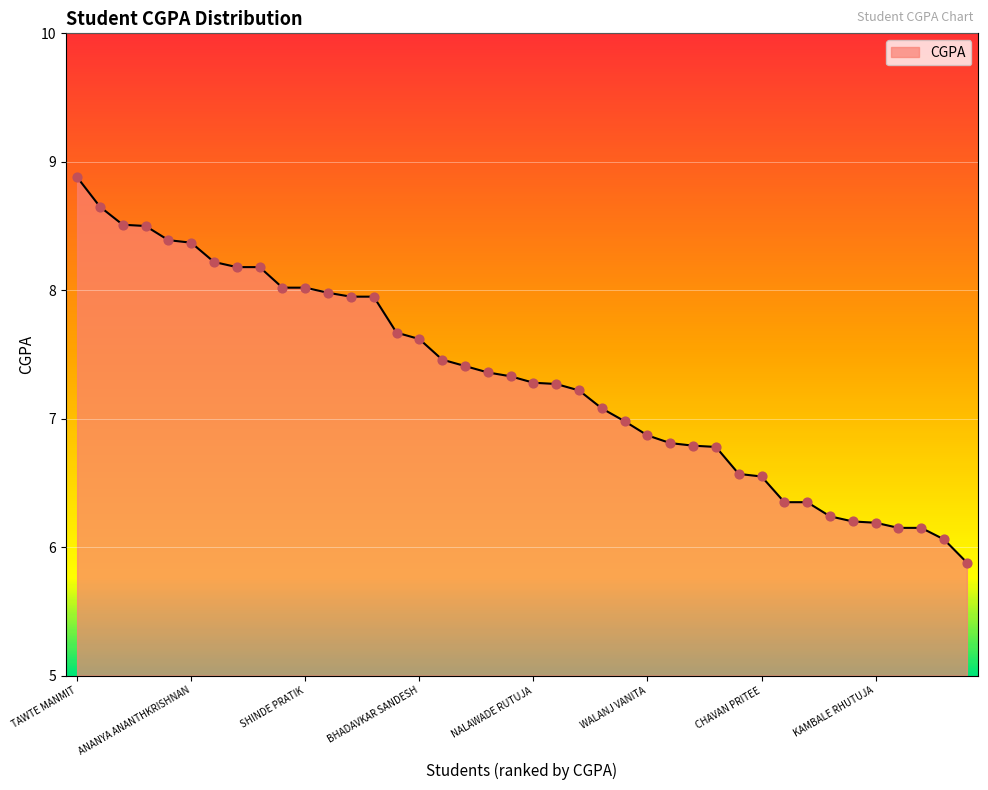

What is the difference between the maximum and minimum values?

3.0